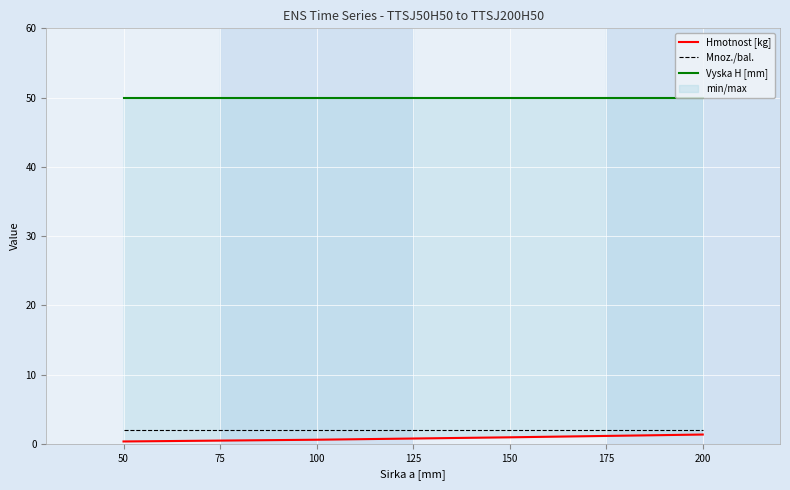

Which series has the largest range (max minus min)?

Hmotnost [kg]